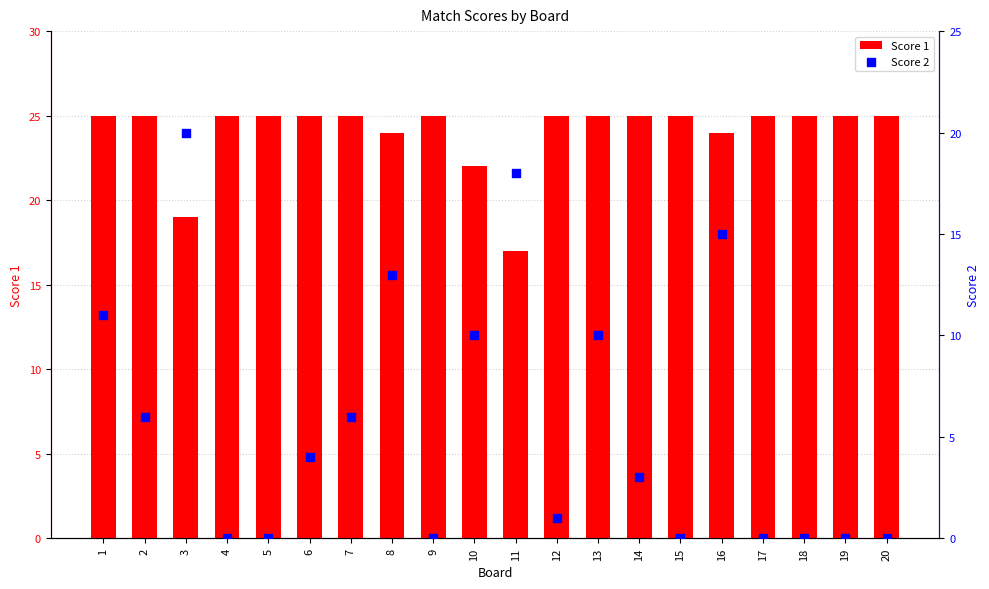

Which series contains the lowest Y value?

Score 2